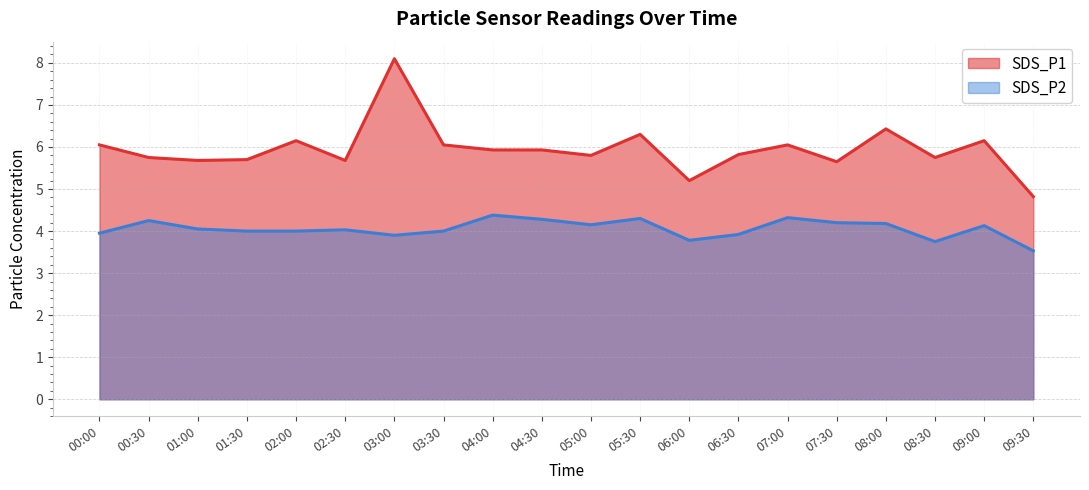

What is the label of the 11th point from the right?

04:30